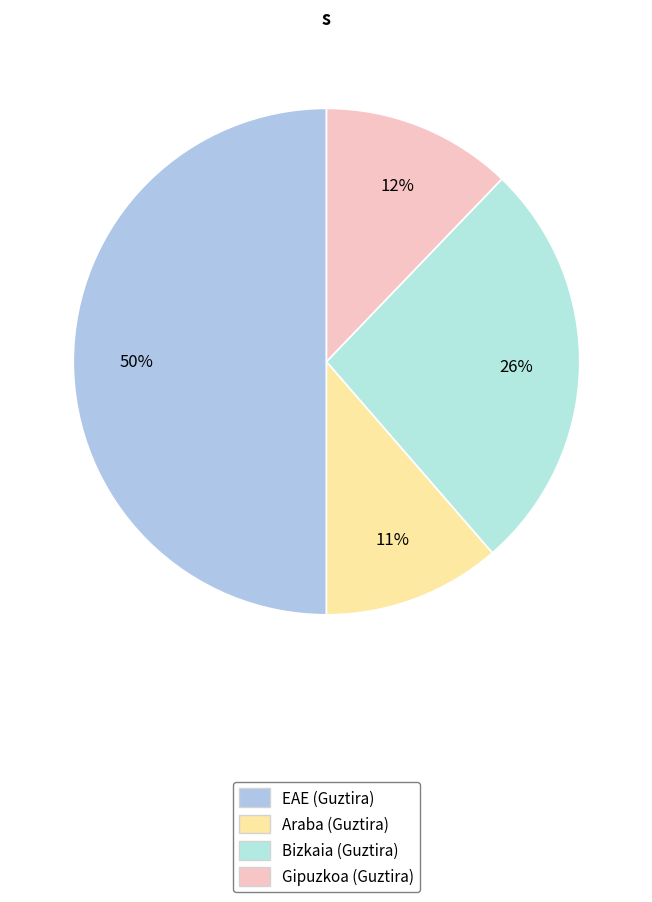

What portion of the pie excludes Gipuzkoa (Guztira)?

87.8%